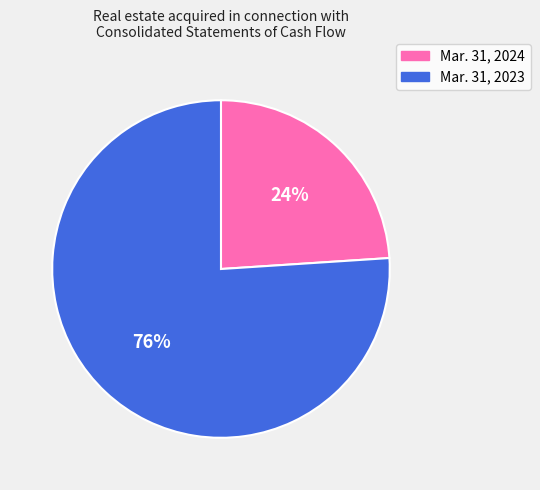

What is the ratio of the value at Mar. 31, 2024 to the value at Mar. 31, 2023?

0.3